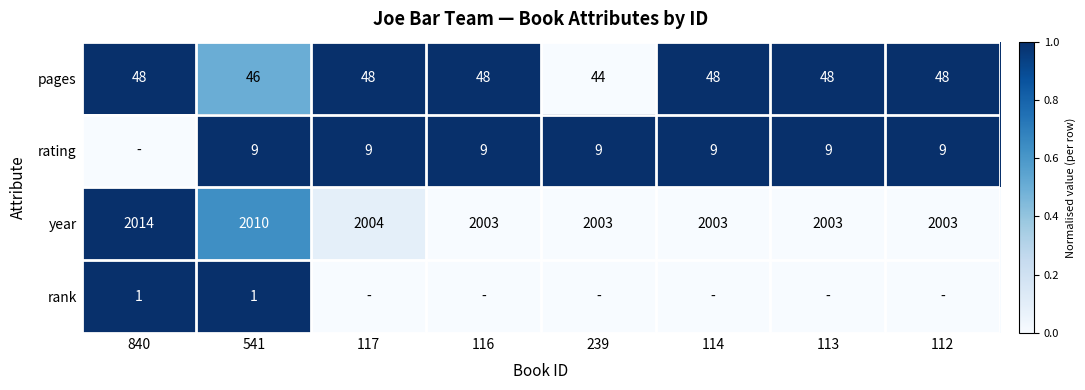

Is the value of year at 112 greater than the value of pages at 114?

Yes